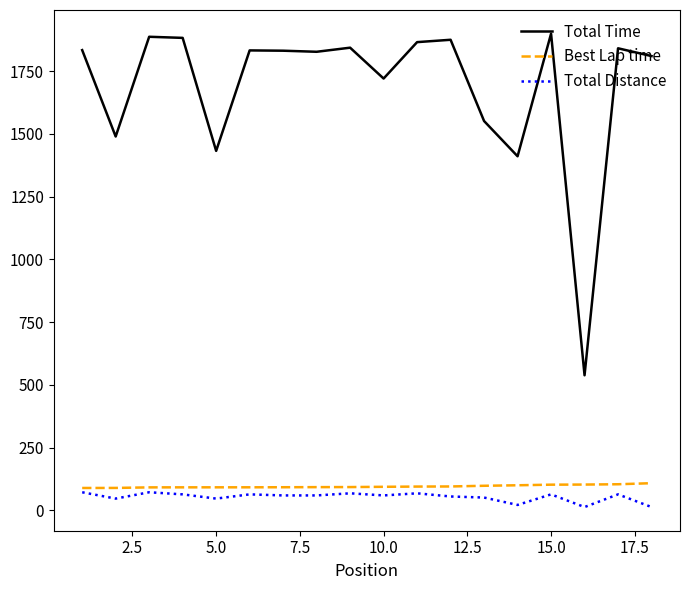

At how many categories does at least one series exceed 928?

17